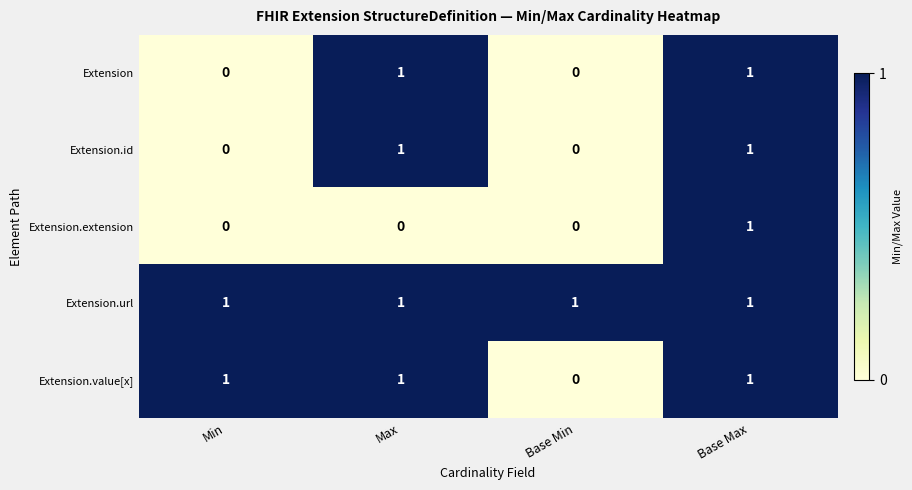

How many series are shown in this chart?

5